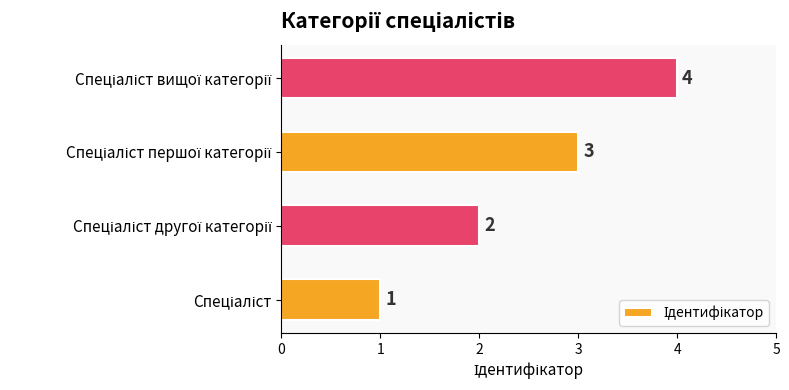

What is the sum of all values?

10